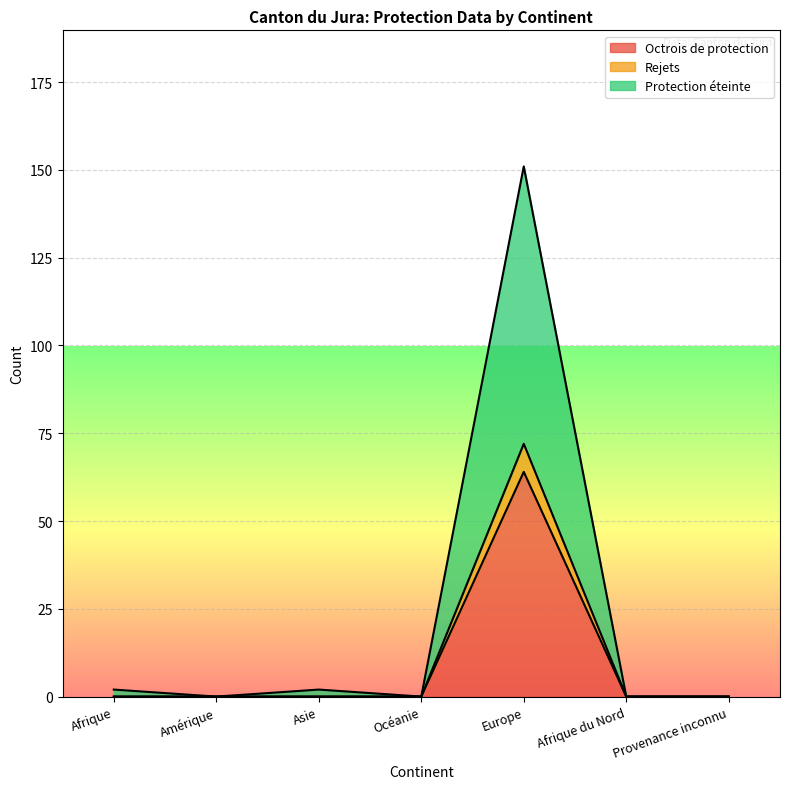

What is the label of the 5th point from the left?

Europe